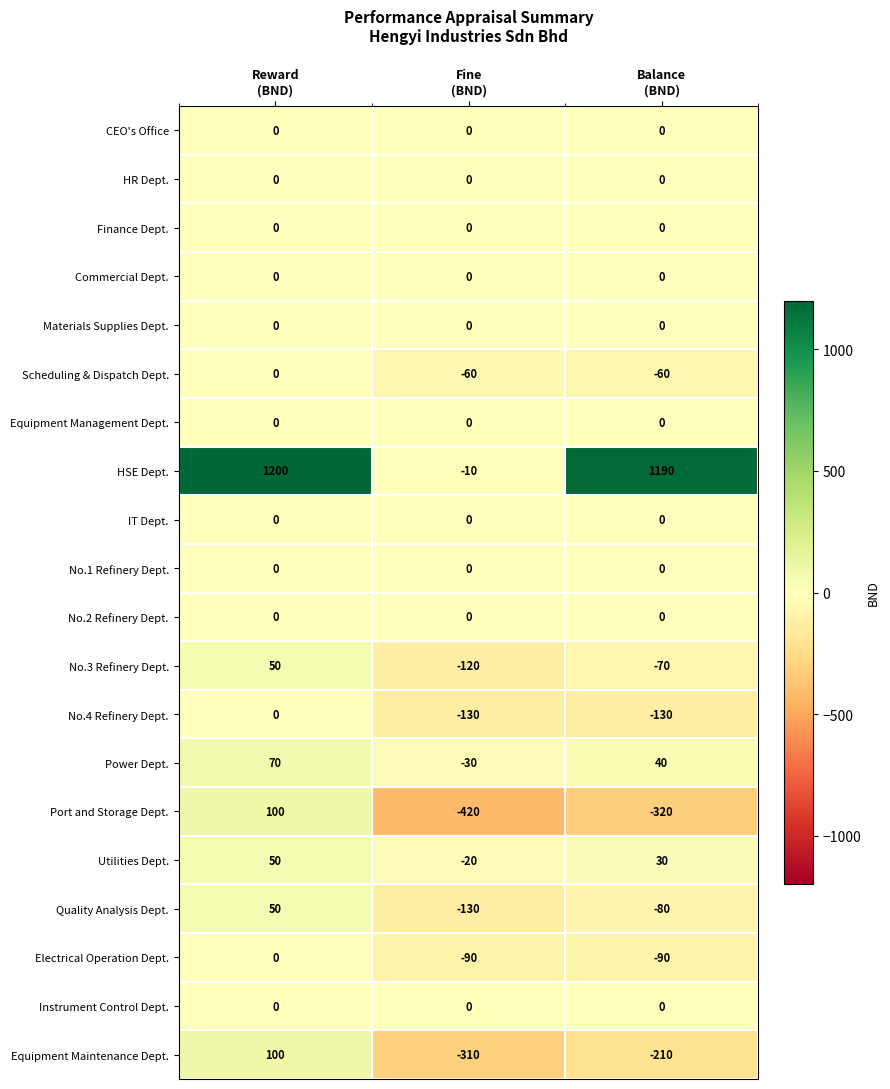

Which series has the largest range (max minus min)?

HSE Dept.